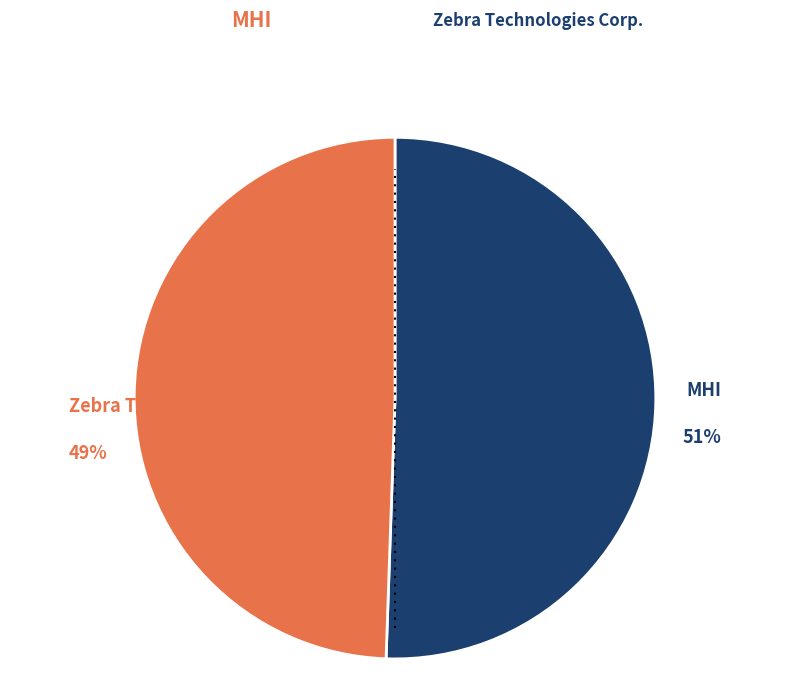

Rank the categories by value from lowest to highest.

Zebra Technologies Corp., MHI